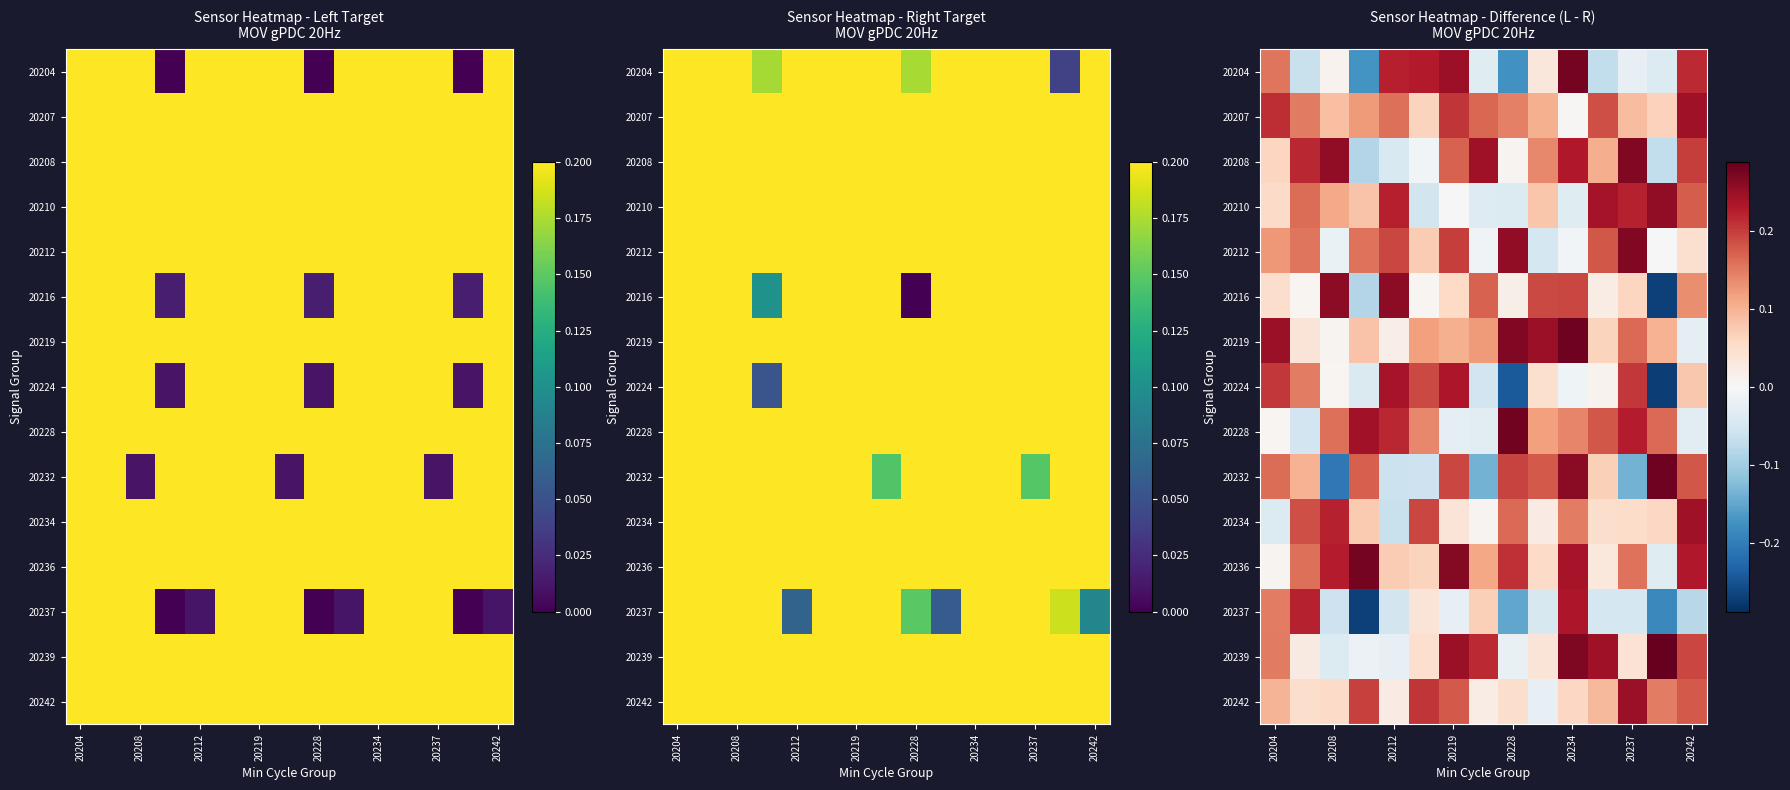

How many data points in 20232 are above 0?

10